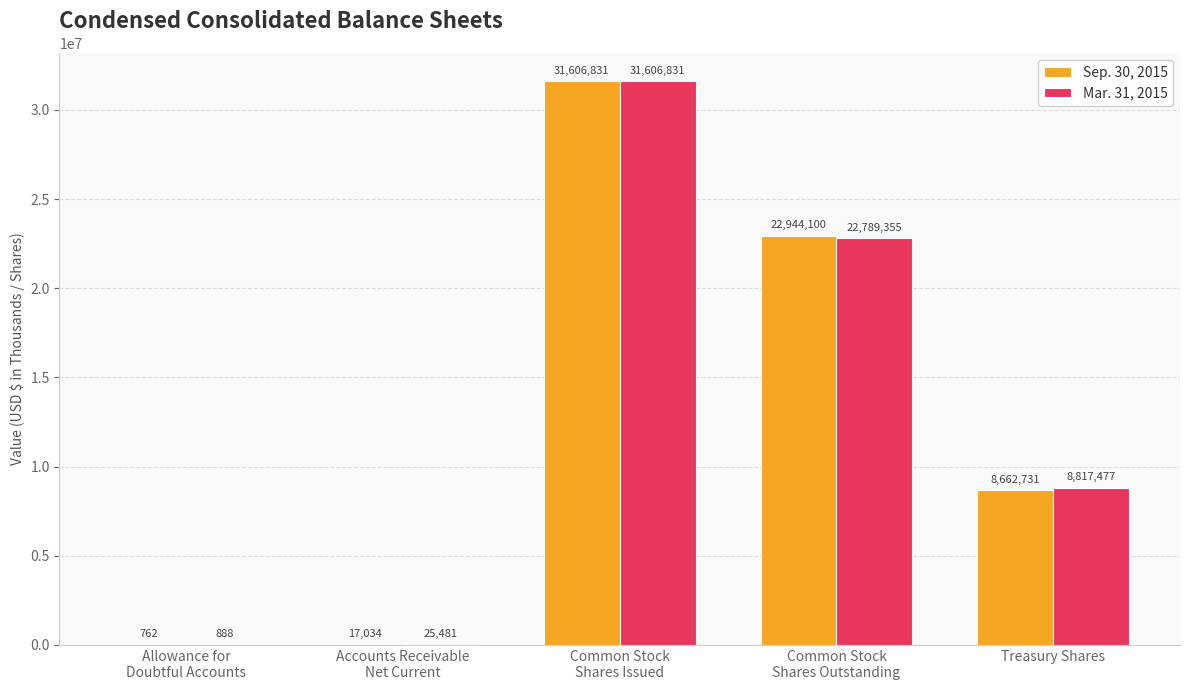

The value of Sep. 30, 2015 at Treasury Shares is 12810376. True or false?

False